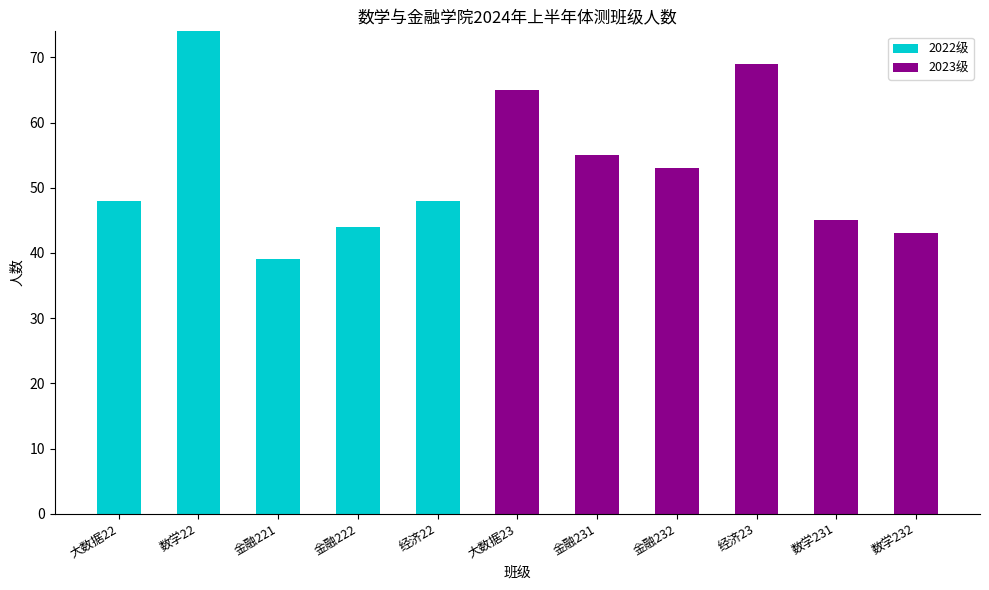

What is the total value across all series at 经济22?

48